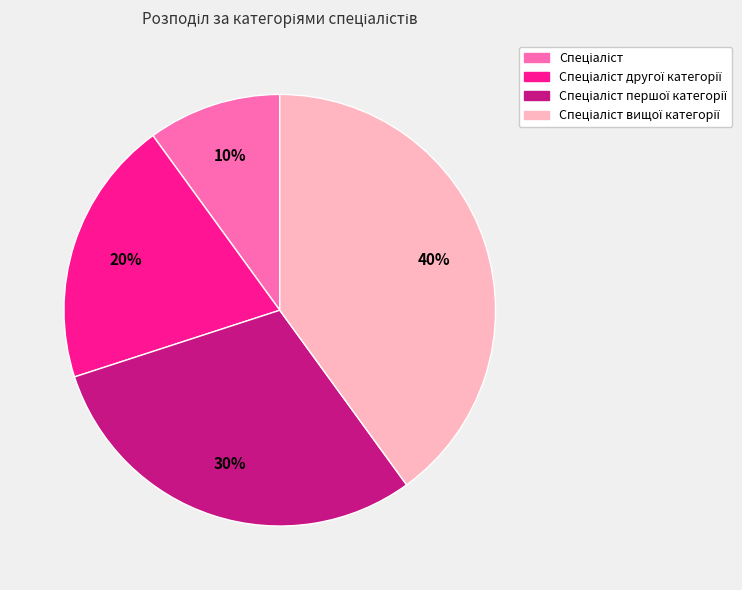

Is there any slice that represents more than half of the pie?

No